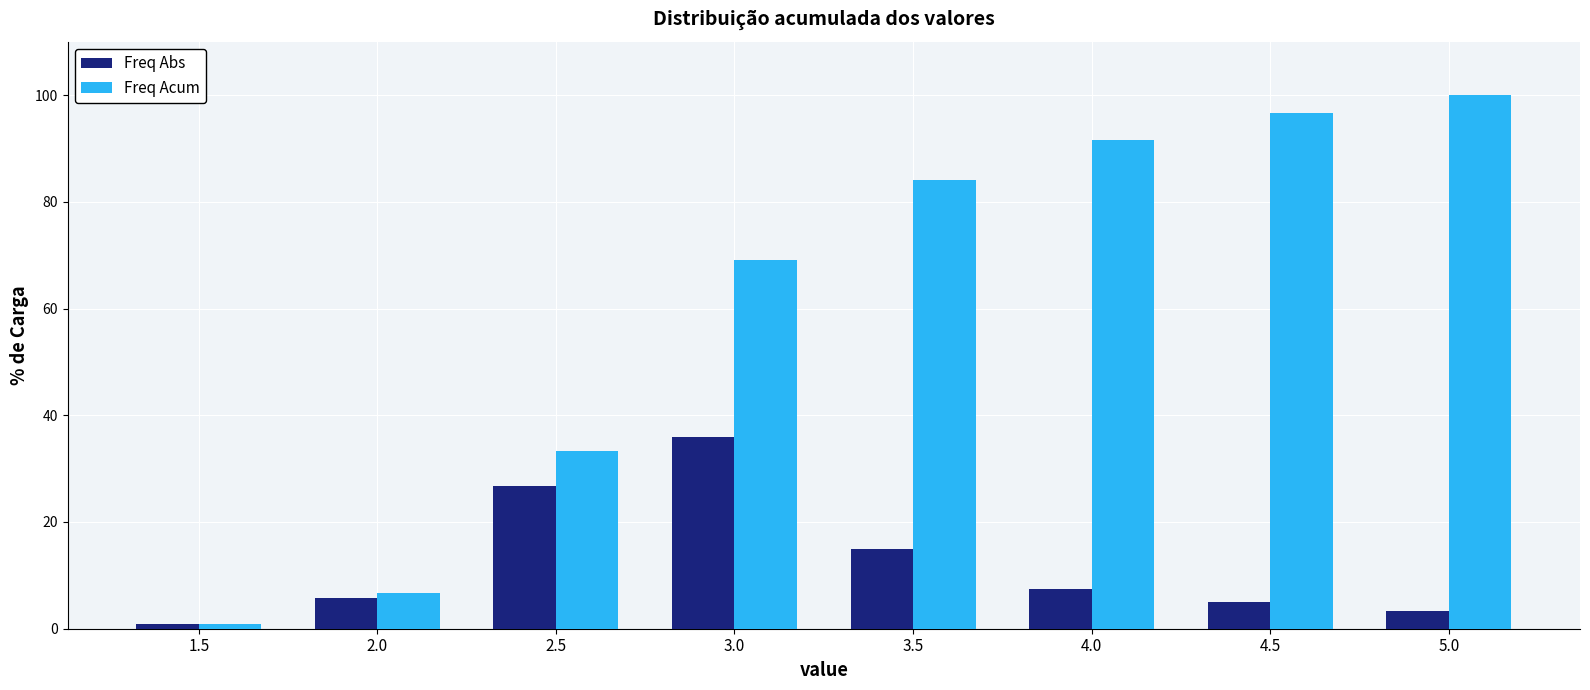

Reading left to right, what are all the values shown in this chart?

Freq Abs: 1.5=0.8	2.0=5.8	2.5=26.7	3.0=35.8	3.5=15.0	4.0=7.5	4.5=5.0	5.0=3.3
Freq Acum: 1.5=0.8	2.0=6.7	2.5=33.3	3.0=69.2	3.5=84.2	4.0=91.7	4.5=96.7	5.0=100.0